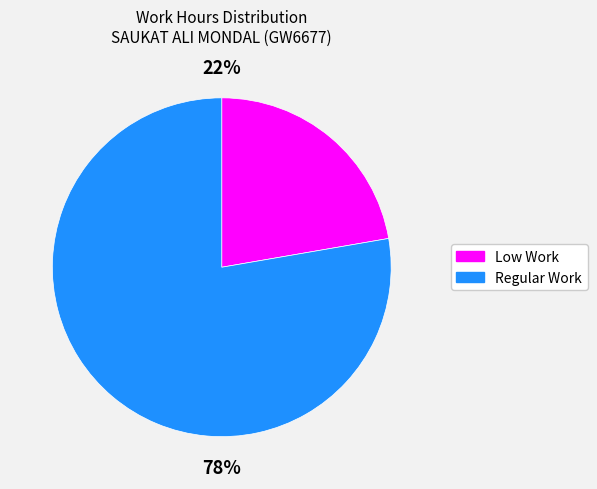

The Low Work slice represents 12% of the pie. True or false?

False